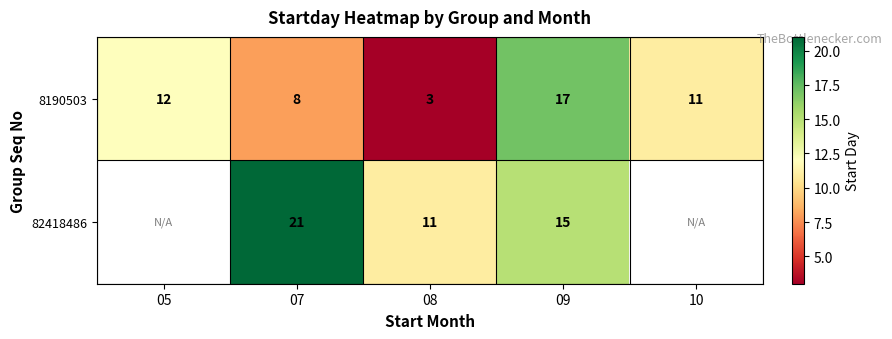

At which category is the sum across all series the highest?

09